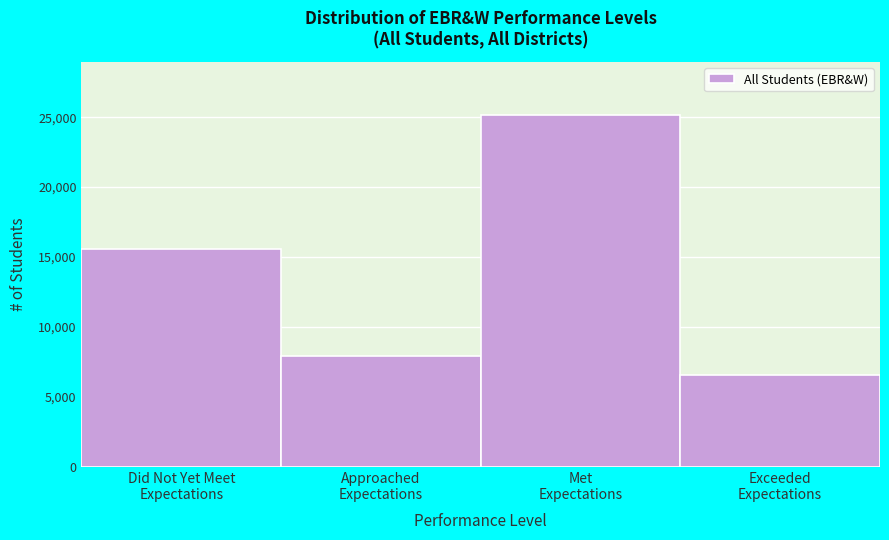

Reading right to left, list all the values displayed in this chart.

6554	25181	7913	15568